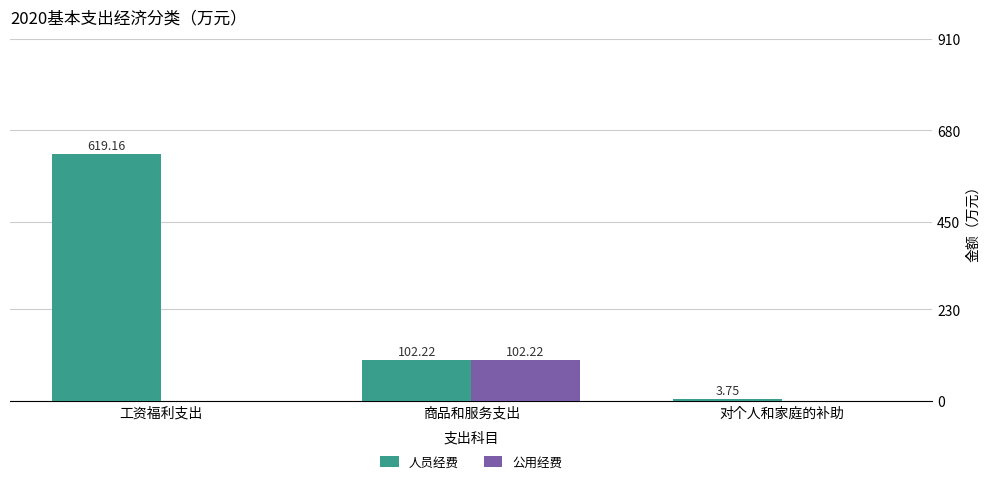

Which series has the largest total across all categories?

人员经费